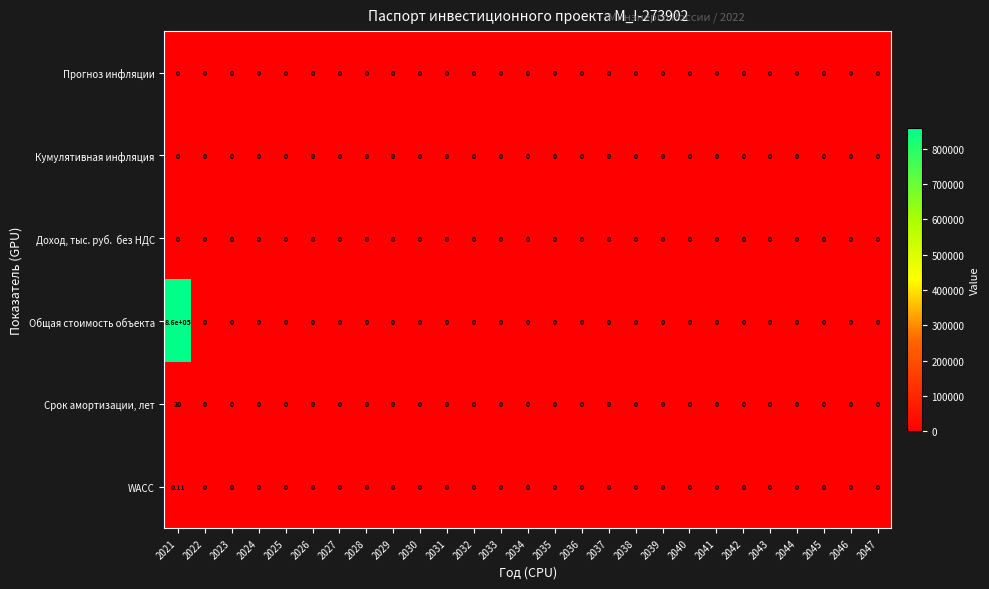

Which series has the largest total across all categories?

Общая стоимость объекта